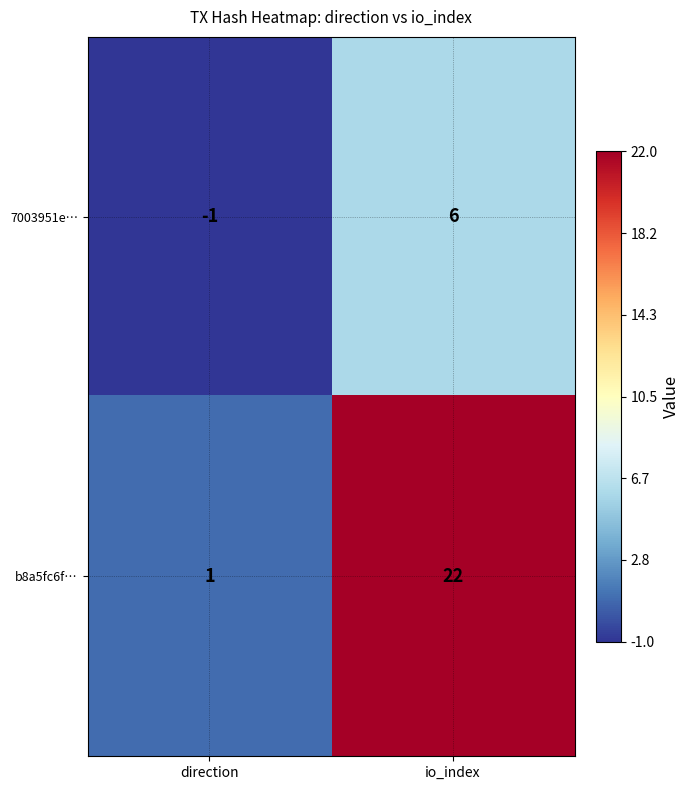

The value of b8a5fc6f… at direction is 1. True or false?

True